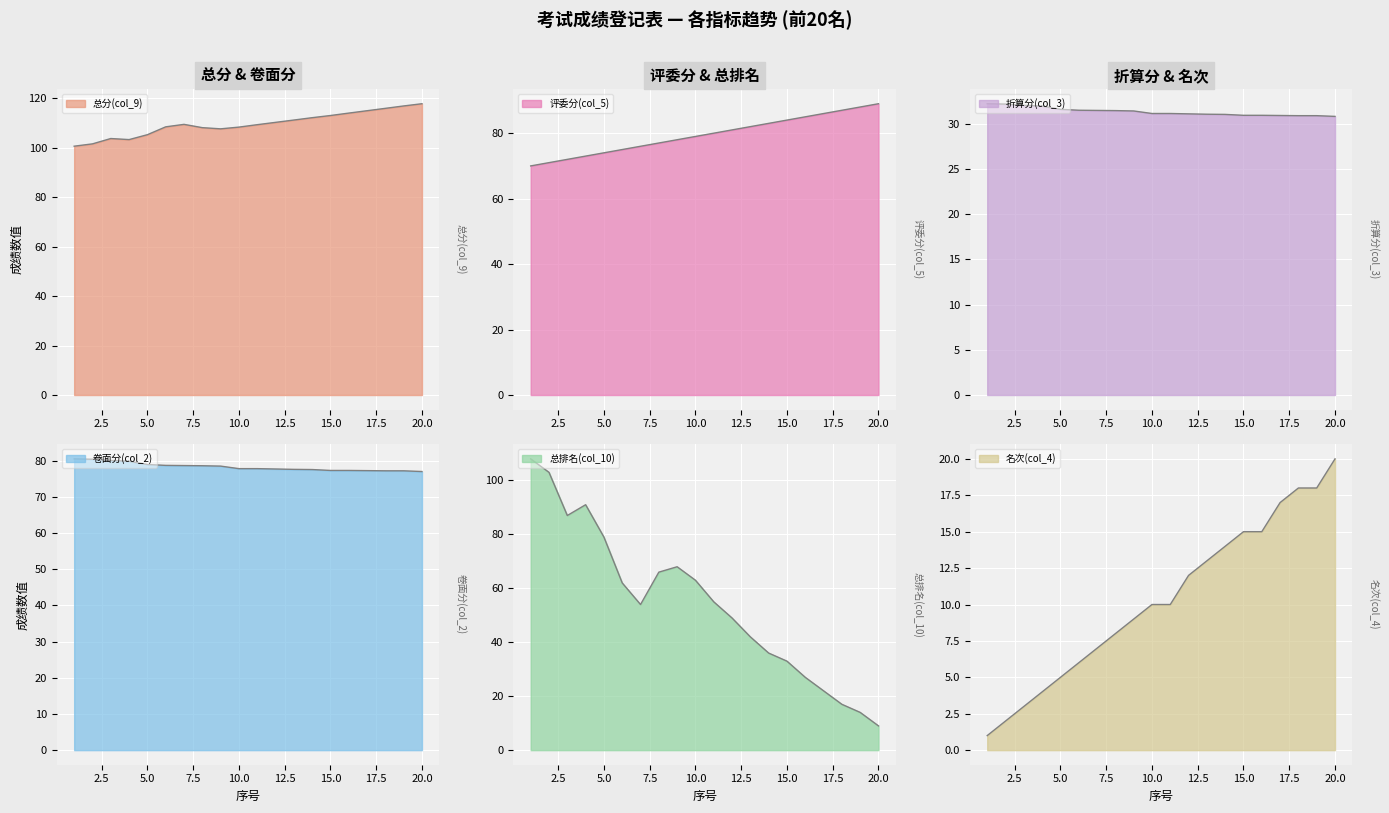

What is the value of the 总分(col_9) point at the 18th from the left?

116.0